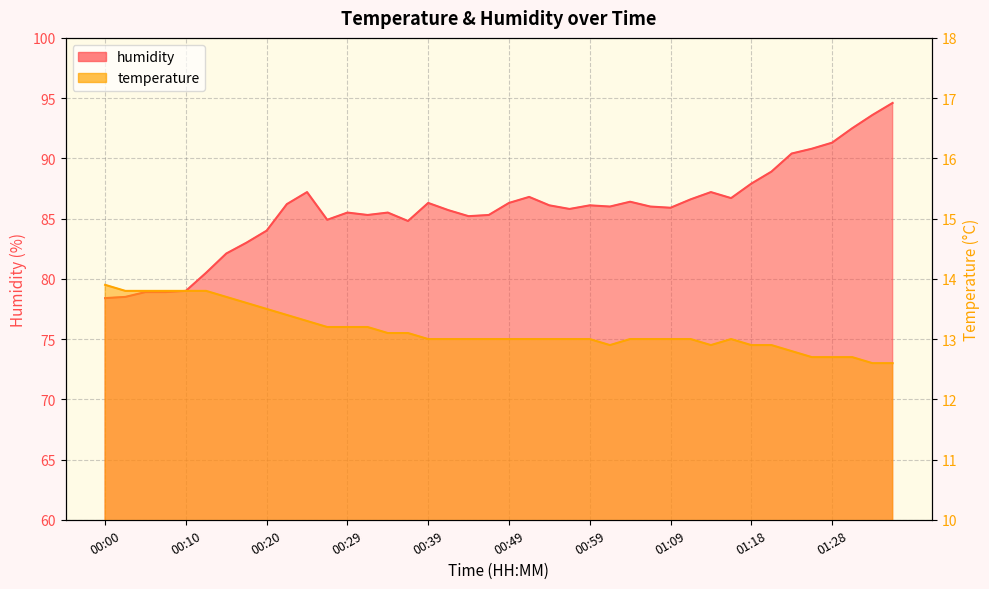

Does the chart display data point markers on the line(s)?

No